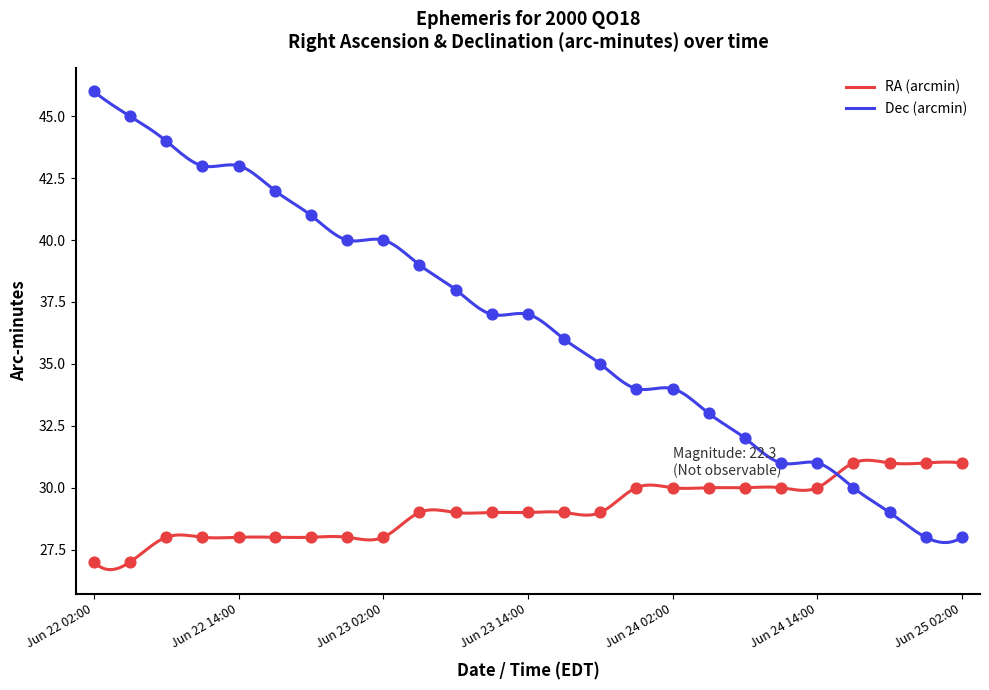

Which series reaches the minimum Y coordinate?

RA minutes